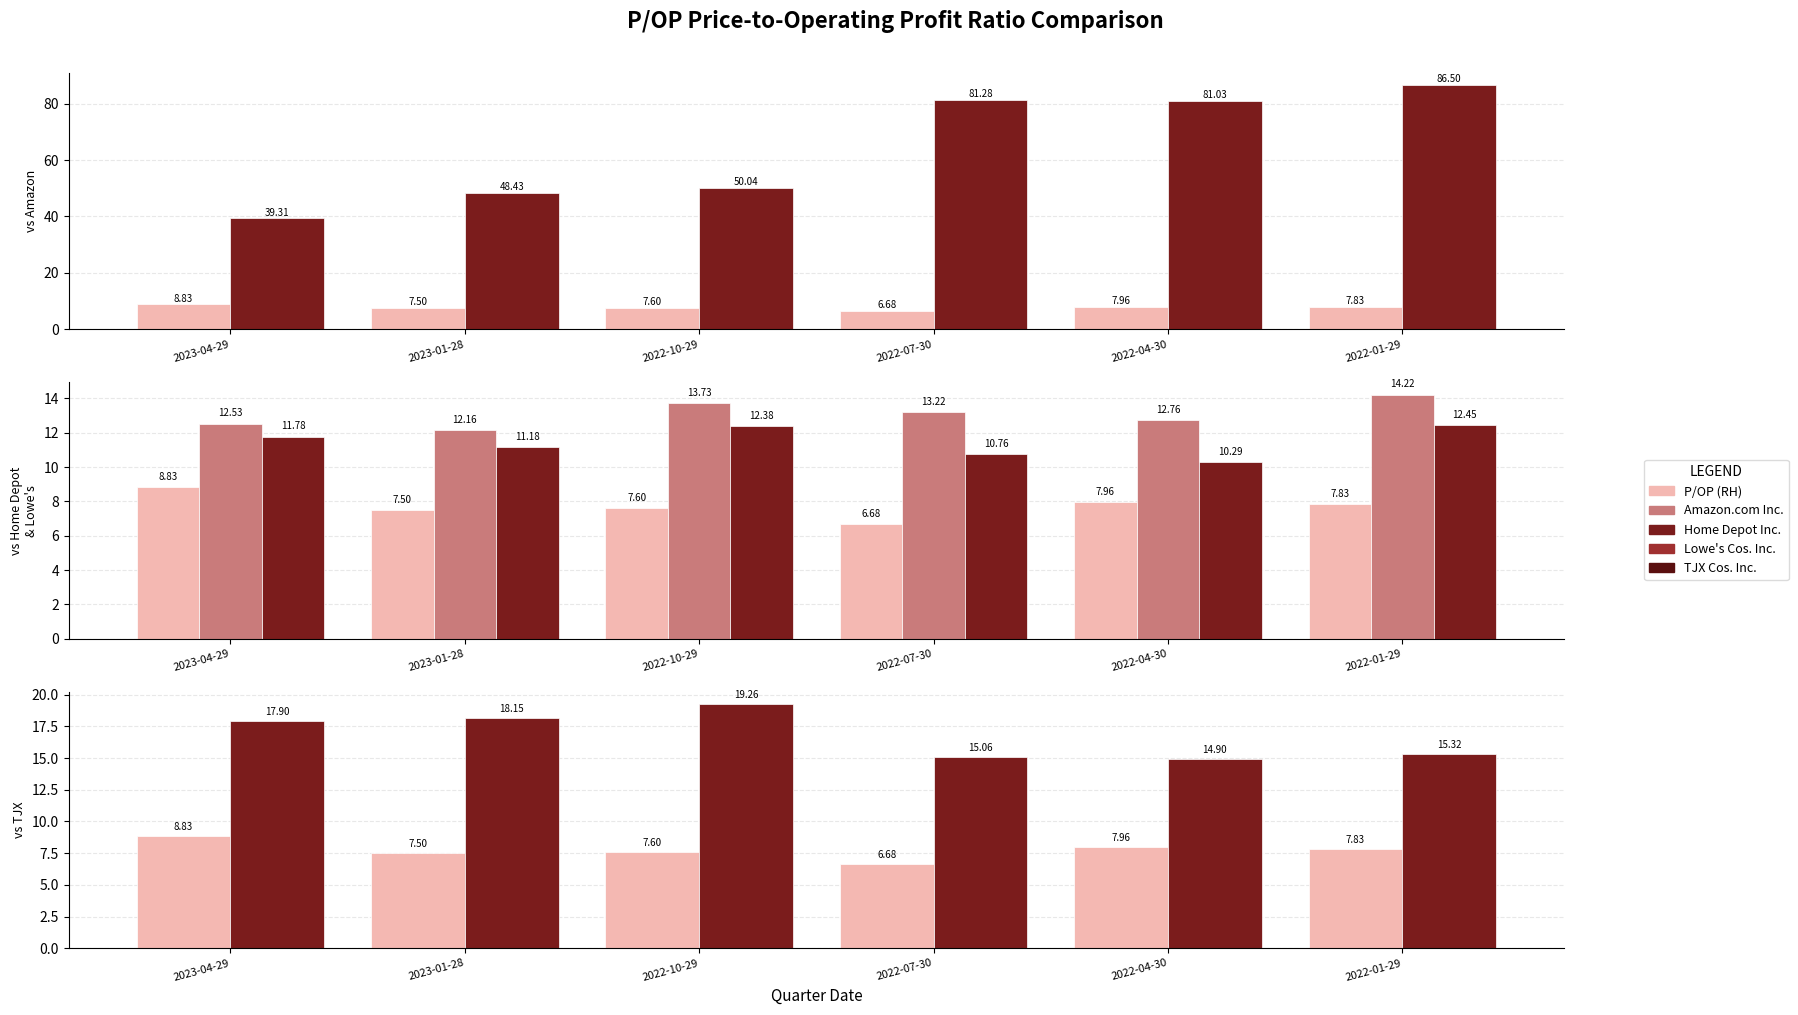

At which category is the sum across all series the highest?

2022-01-29